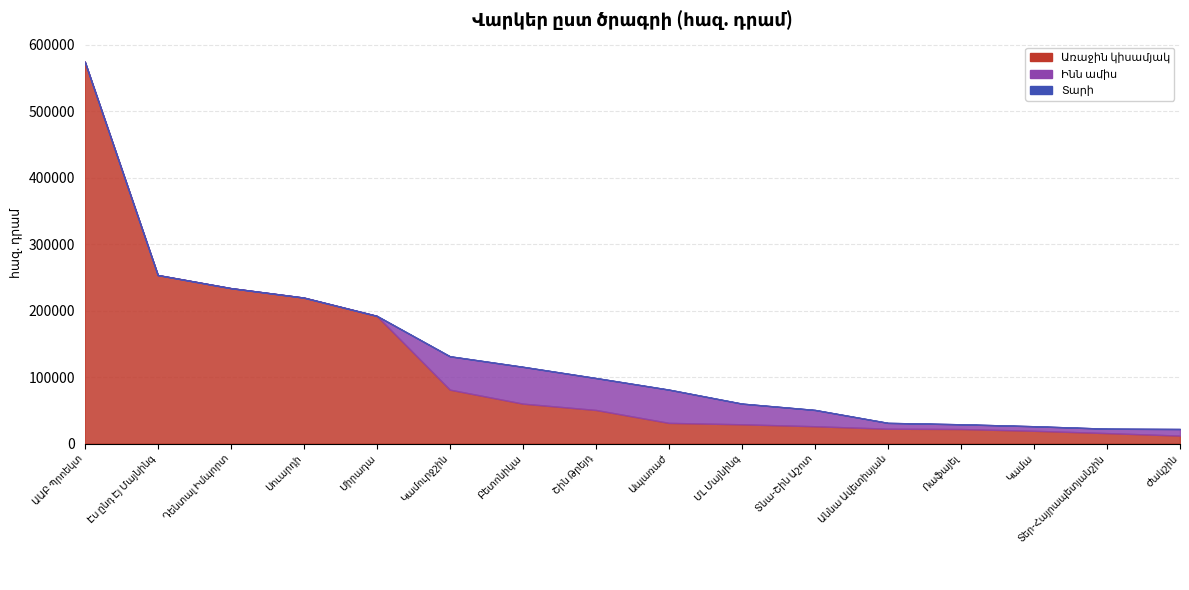

What is the value of the Ինն ամիս point at the 16th from the left?

21953.2